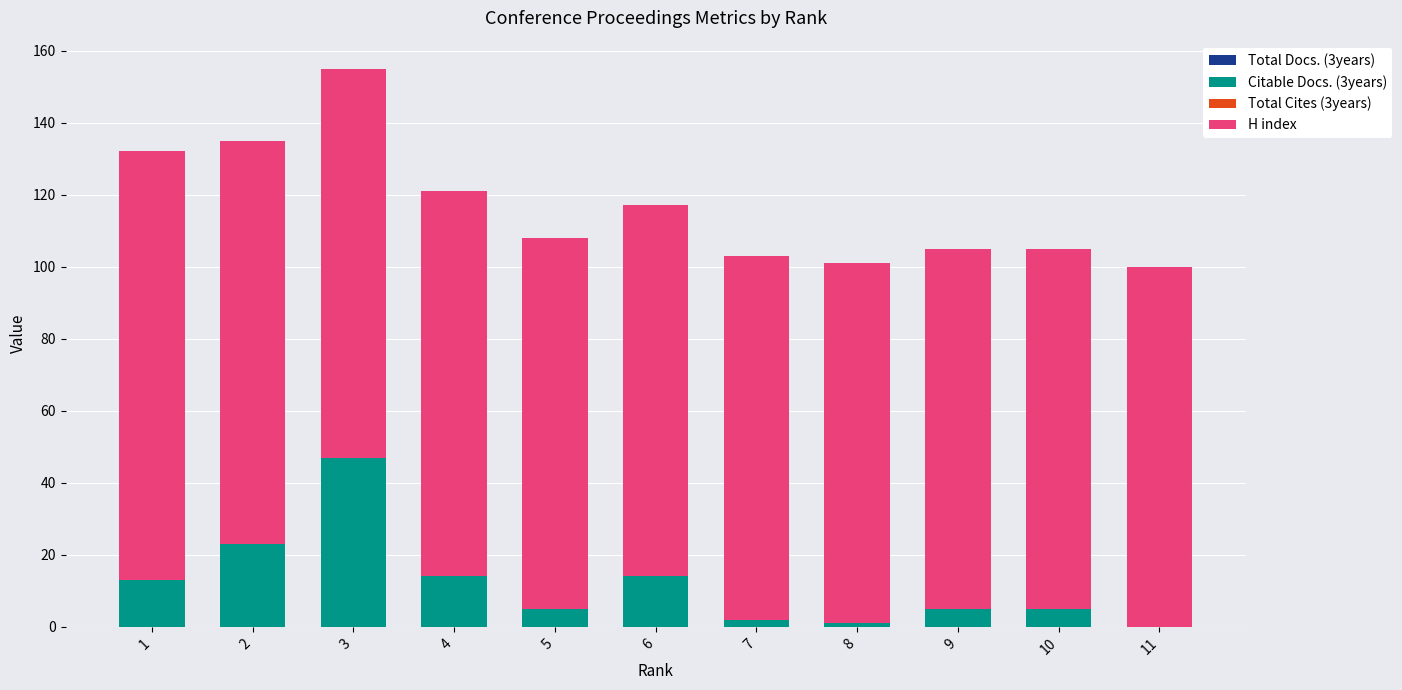

How many positive values does the Citable Docs. (3years) series have?

10